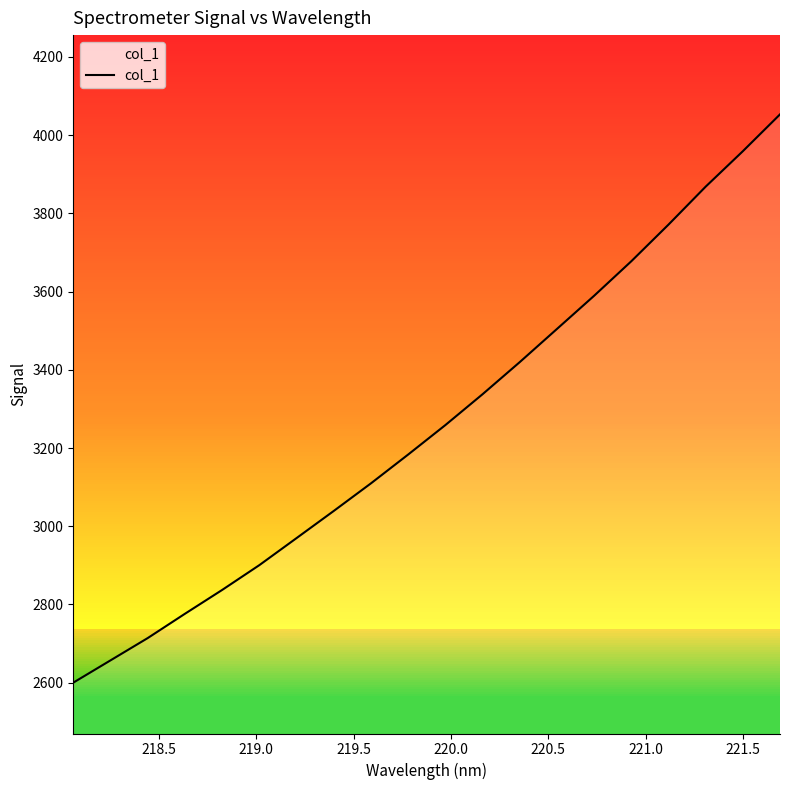

What is the difference between the maximum and second lowest values?

1395.8